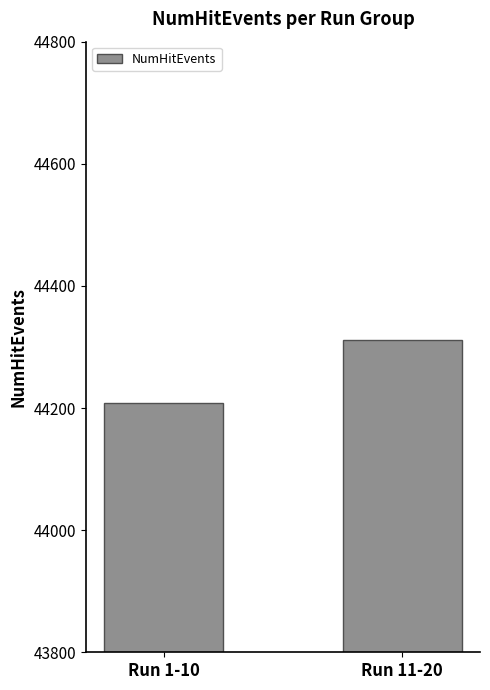

Count the number of categories in the chart.

2